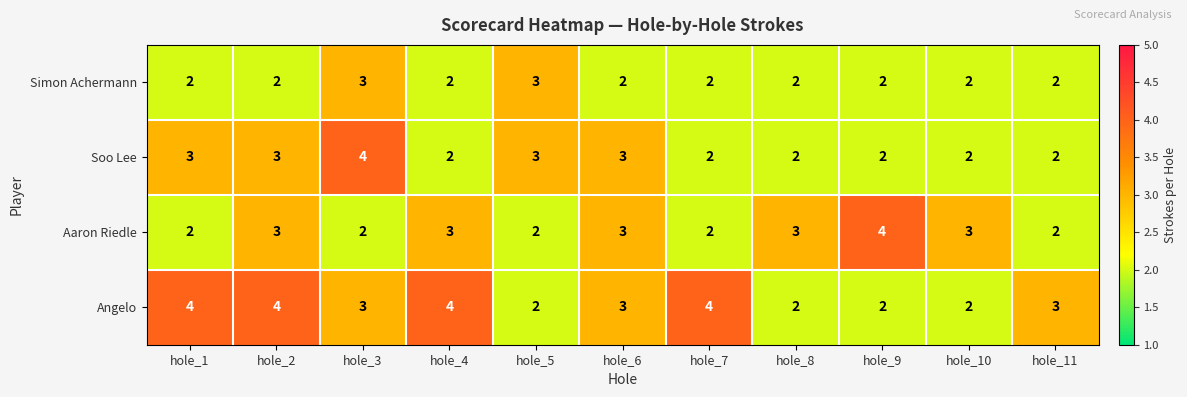

What is the sum of all Simon Achermann values?

24